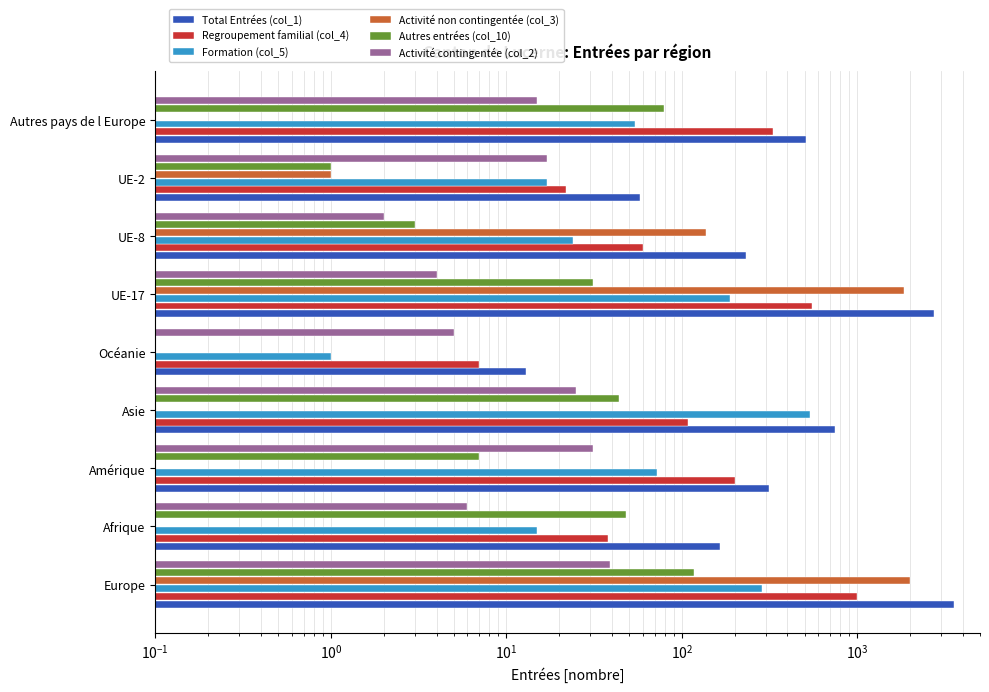

Does the chart contain stacked bars?

No